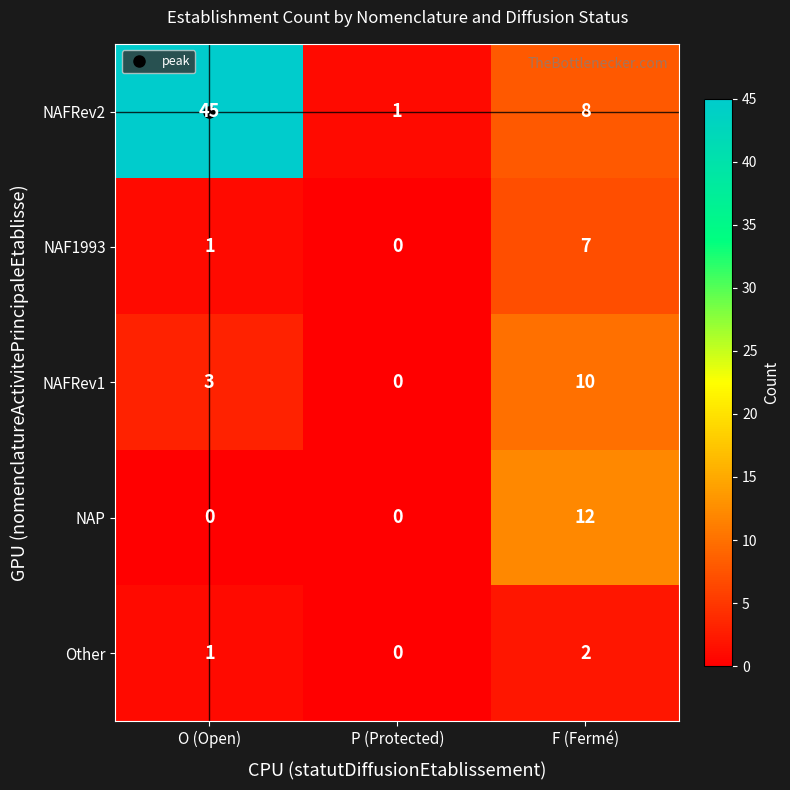

The value of Other at F (Fermé) is 1. True or false?

False